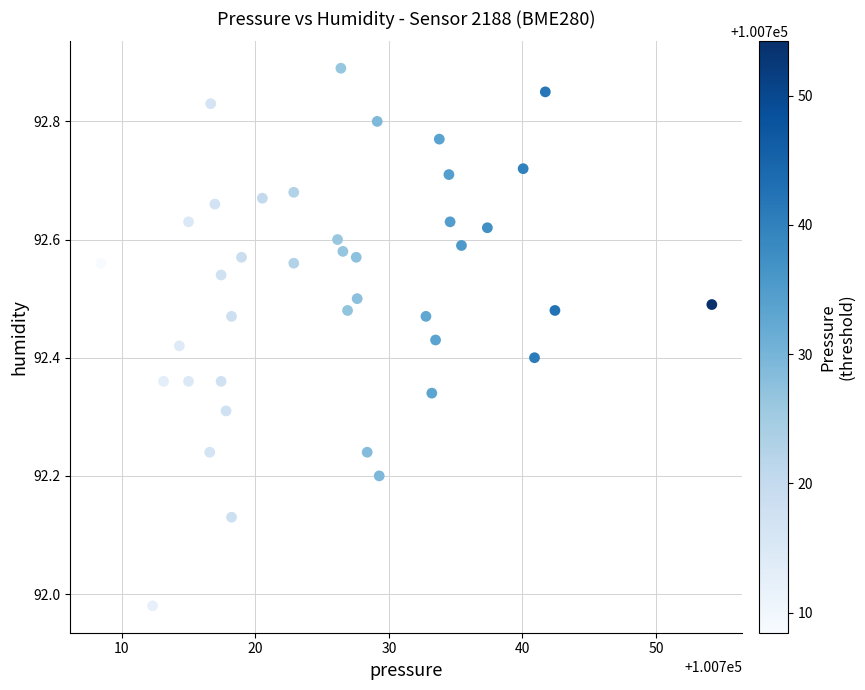

What is the range of Y values (max minus min)?

0.9